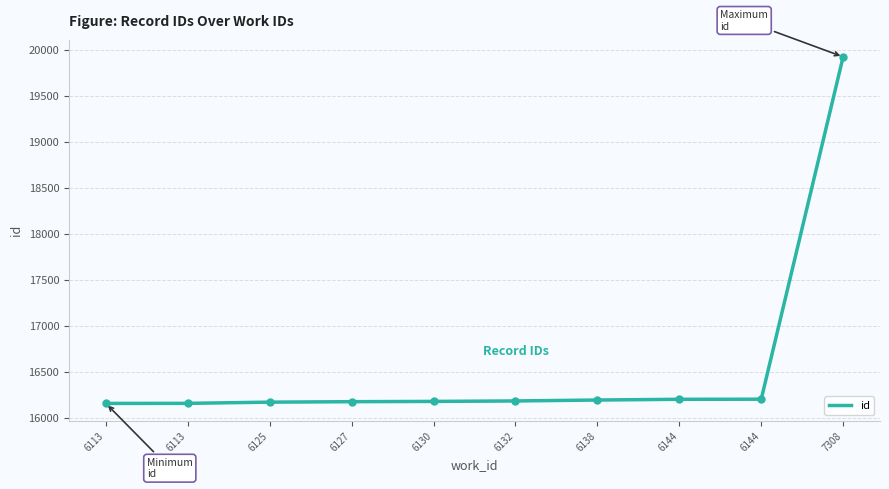

List the labels in order of value, largest first.

7308, 6144, 6144, 6138, 6132, 6130, 6127, 6125, 6113, 6113